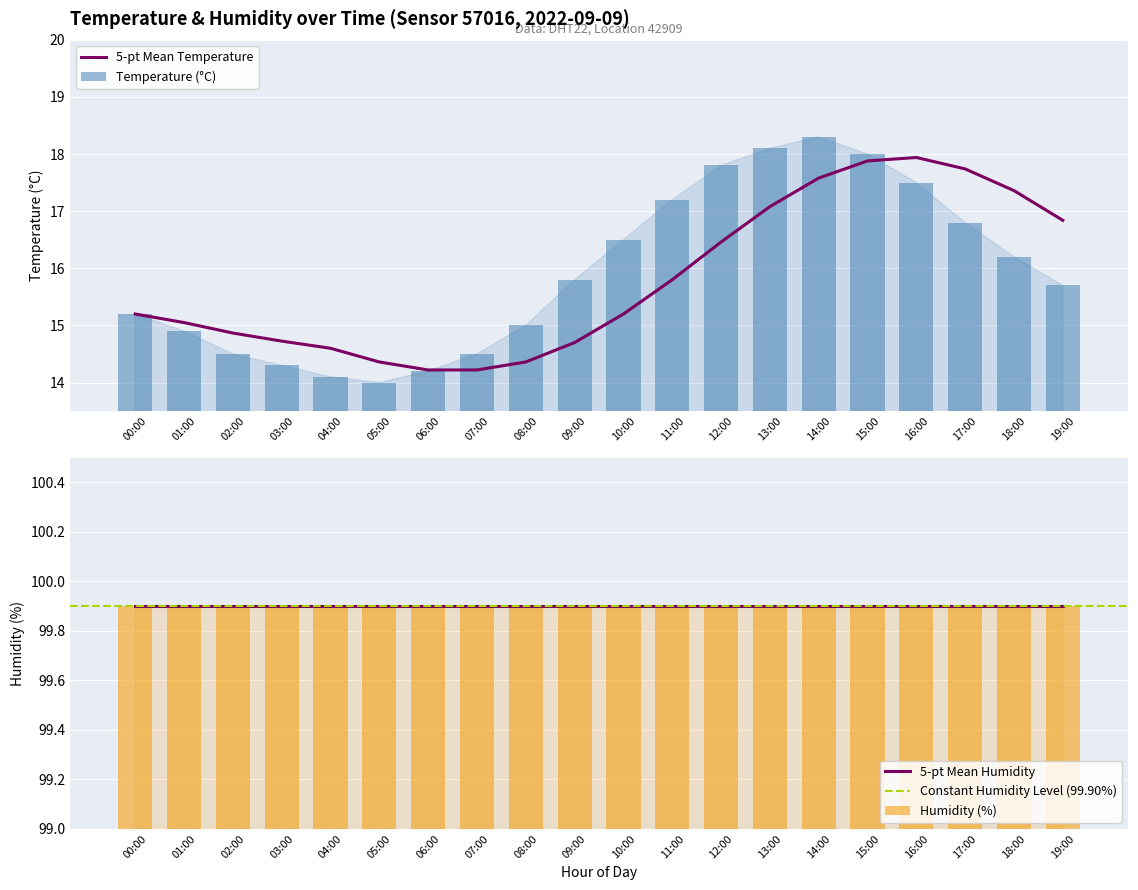

The value of 5-pt Mean Temperature at 19:00 is 16.8. True or false?

True